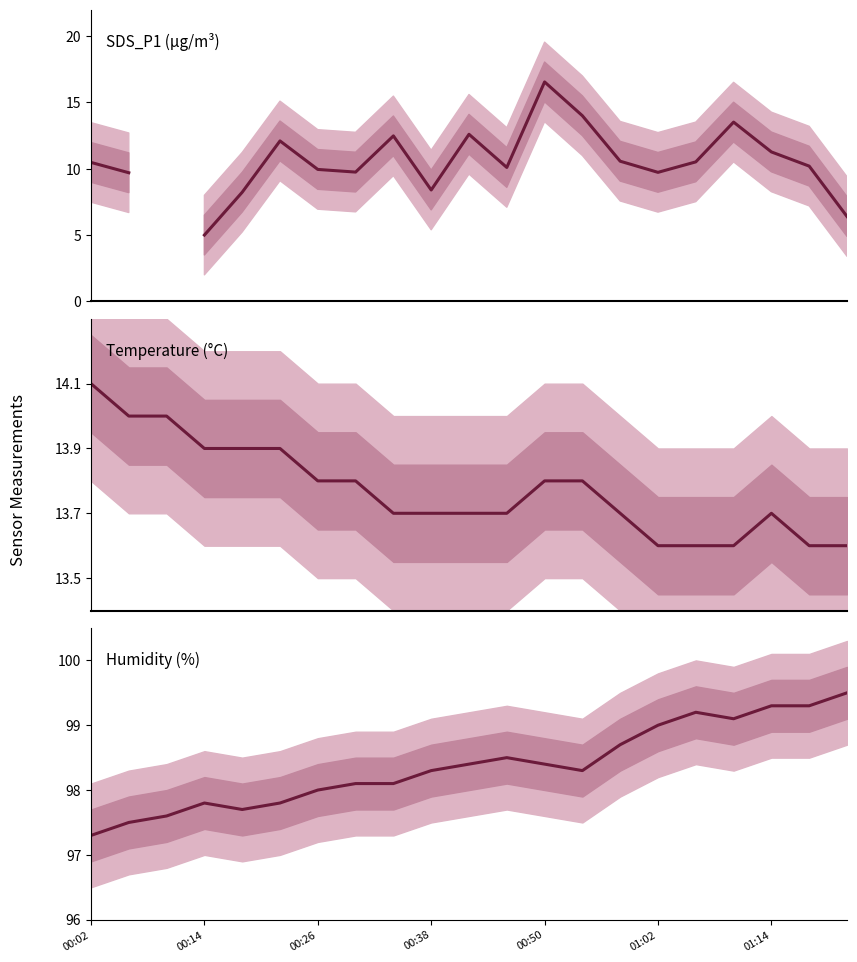

How many positive values does the SDS_P1 series have?

20